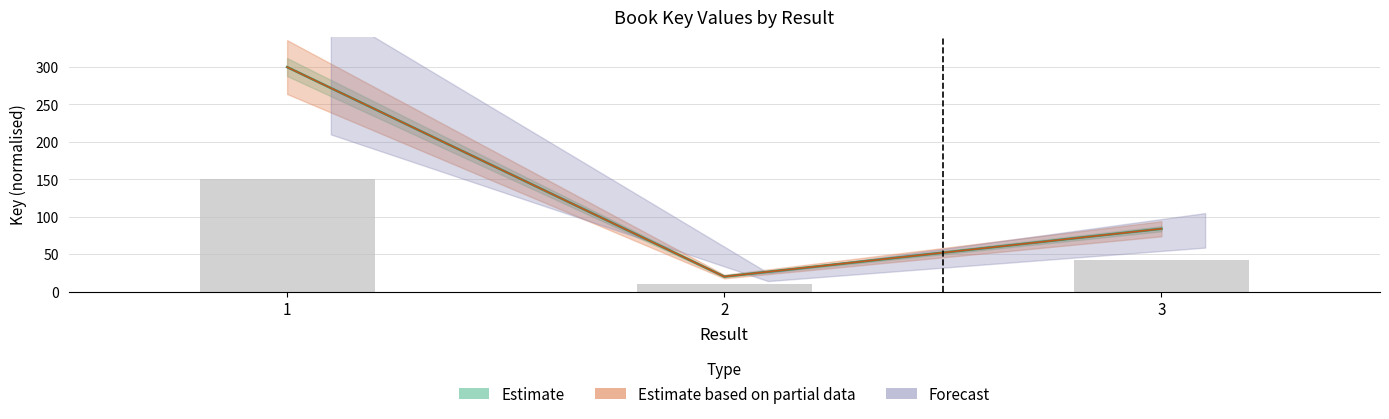

Is it true that the value at 1 is 300.0?

True